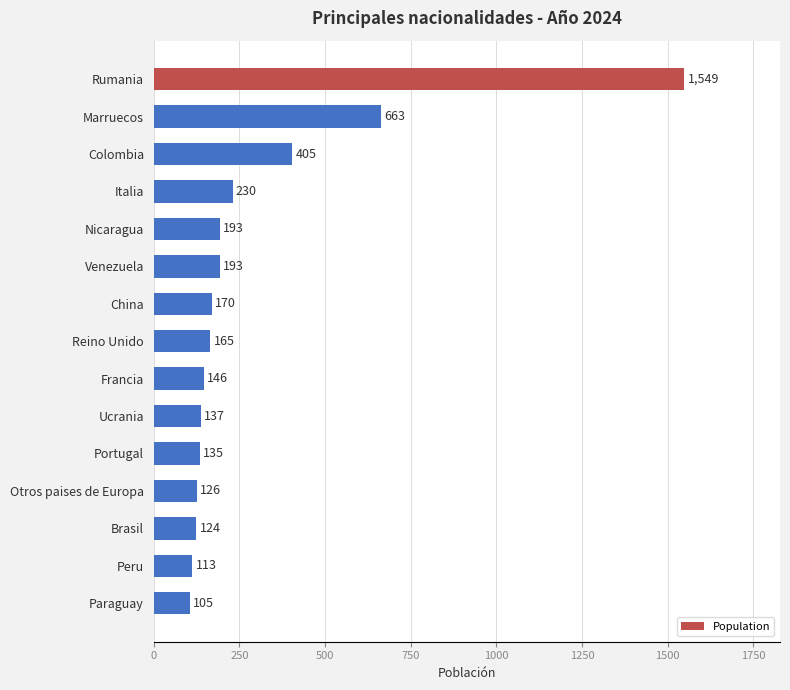

Reading bottom to top, transcribe all the data shown in this chart.

Paraguay=105	Peru=113	Brasil=124	Otros paises de Europa=126	Portugal=135	Ucrania=137	Francia=146	Reino Unido=165	China=170	Venezuela=193	Nicaragua=193	Italia=230	Colombia=405	Marruecos=663	Rumania=1549